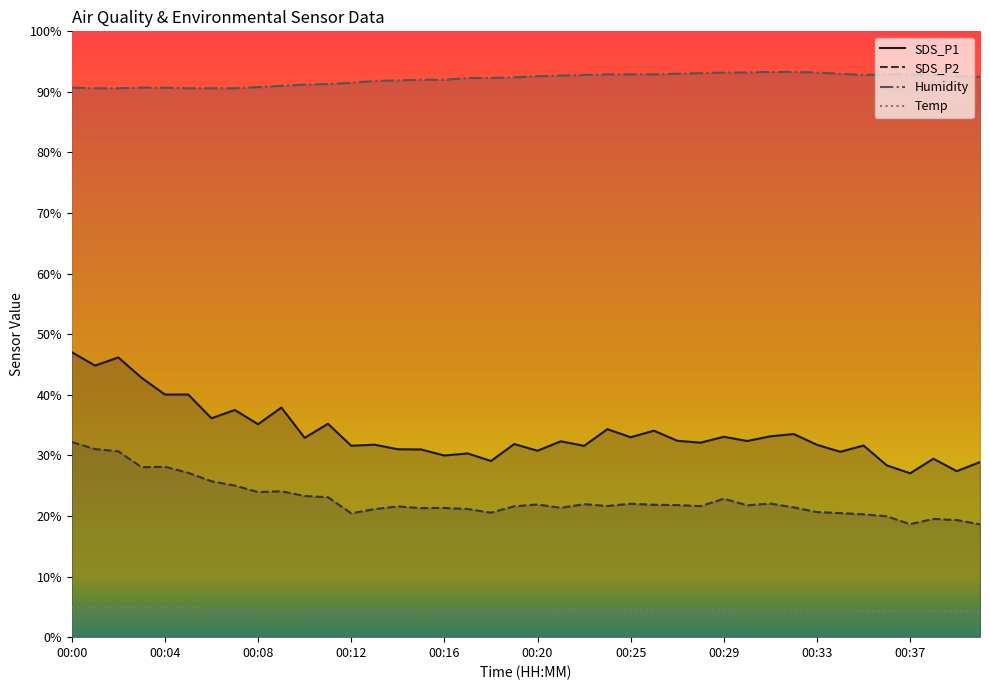

What is the greatest value displayed?

93.3